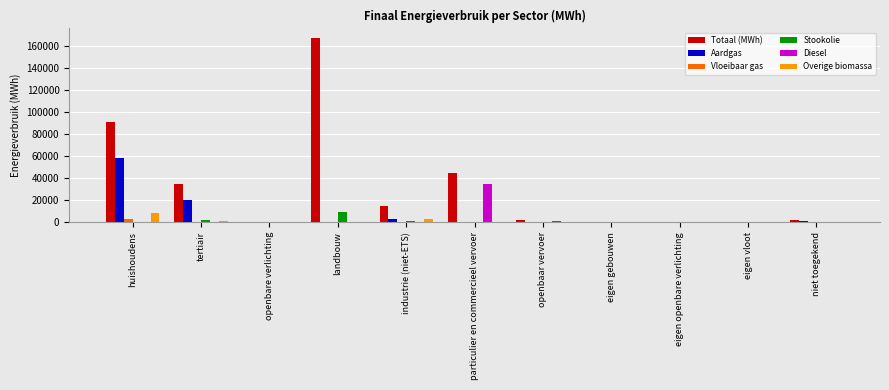

The value of Aardgas at openbare verlichting is 0.0. True or false?

True